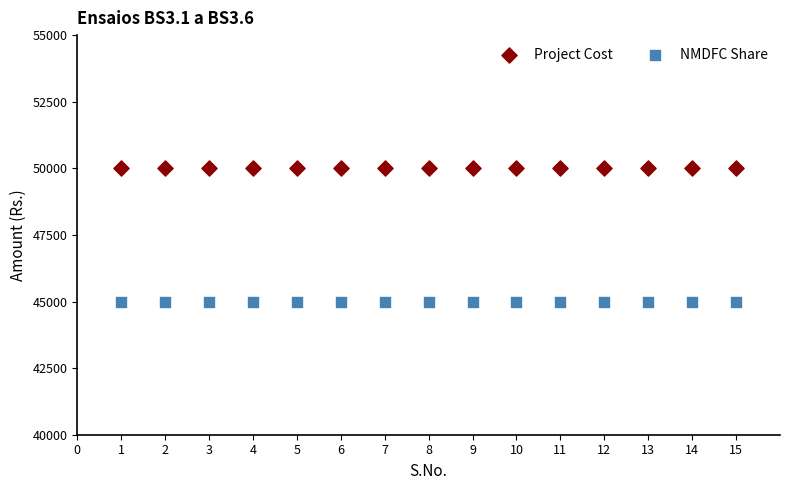

What are all the series names shown in the legend?

Project Cost, NMDFC Share